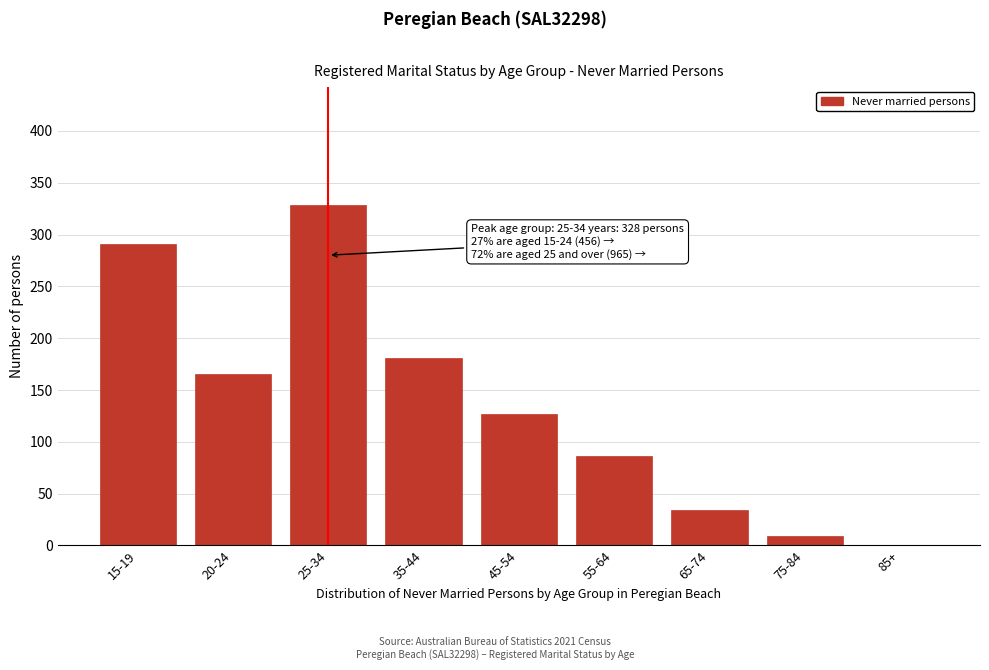

Reading right to left, transcribe all the data shown in this chart.

85+=0	75-84=9	65-74=34	55-64=86	45-54=127	35-44=181	25-34=328	20-24=165	15-19=291